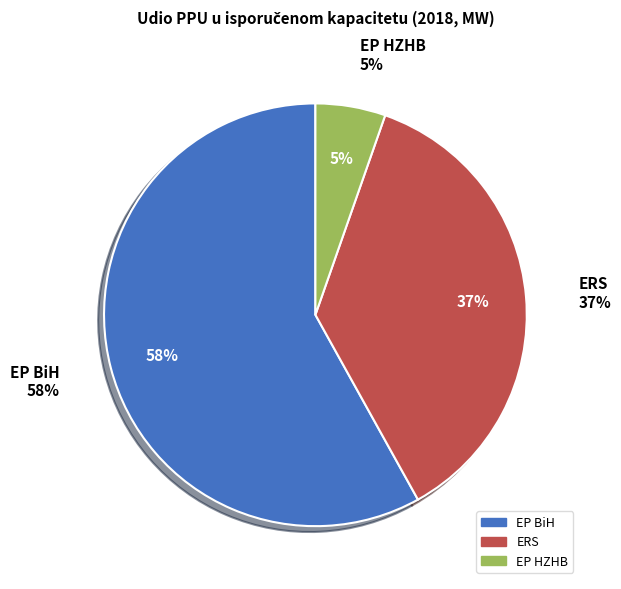

What percentage do ERS and EP BiH together represent?

94.6%